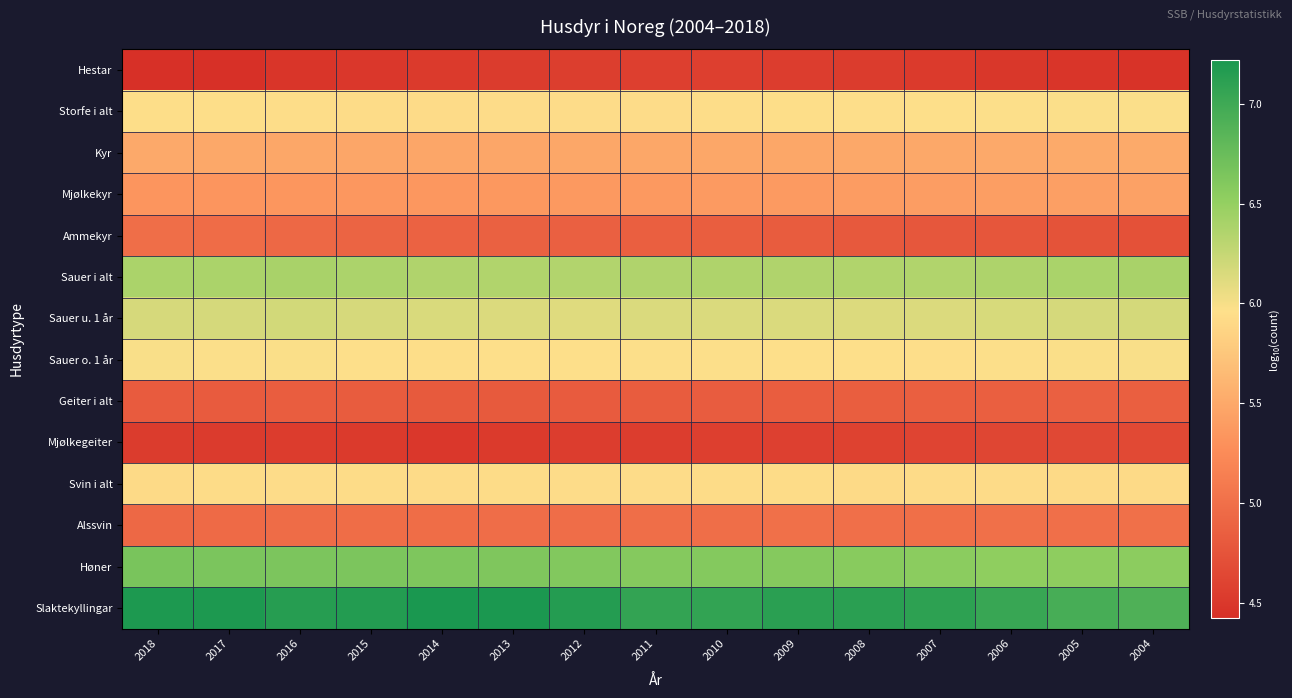

At how many categories does at least one series exceed 4?

15